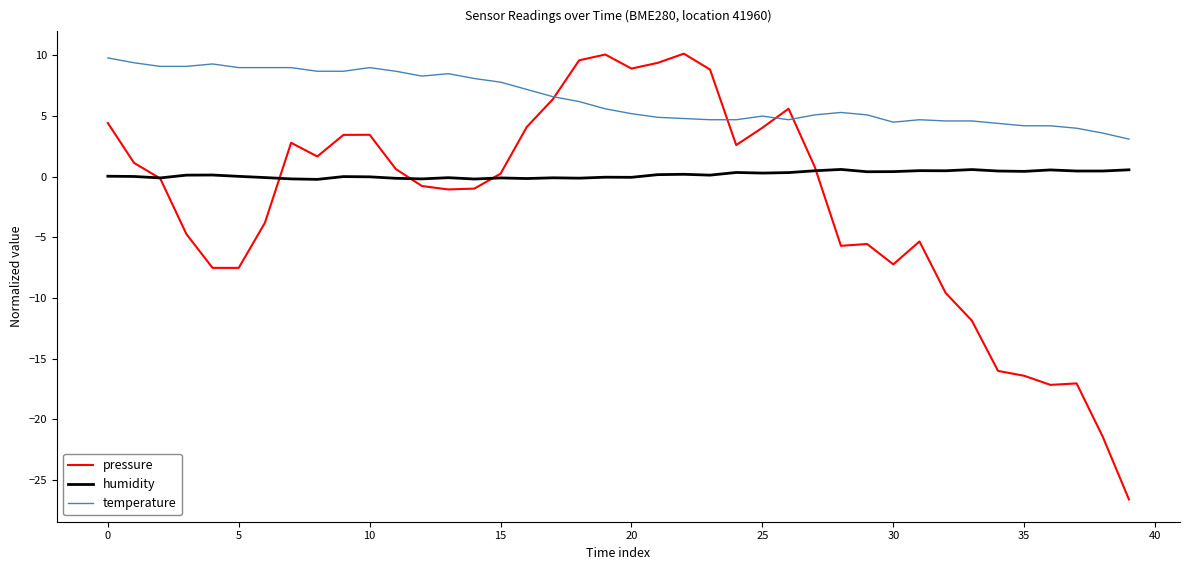

What is the smallest value displayed?

-26.6